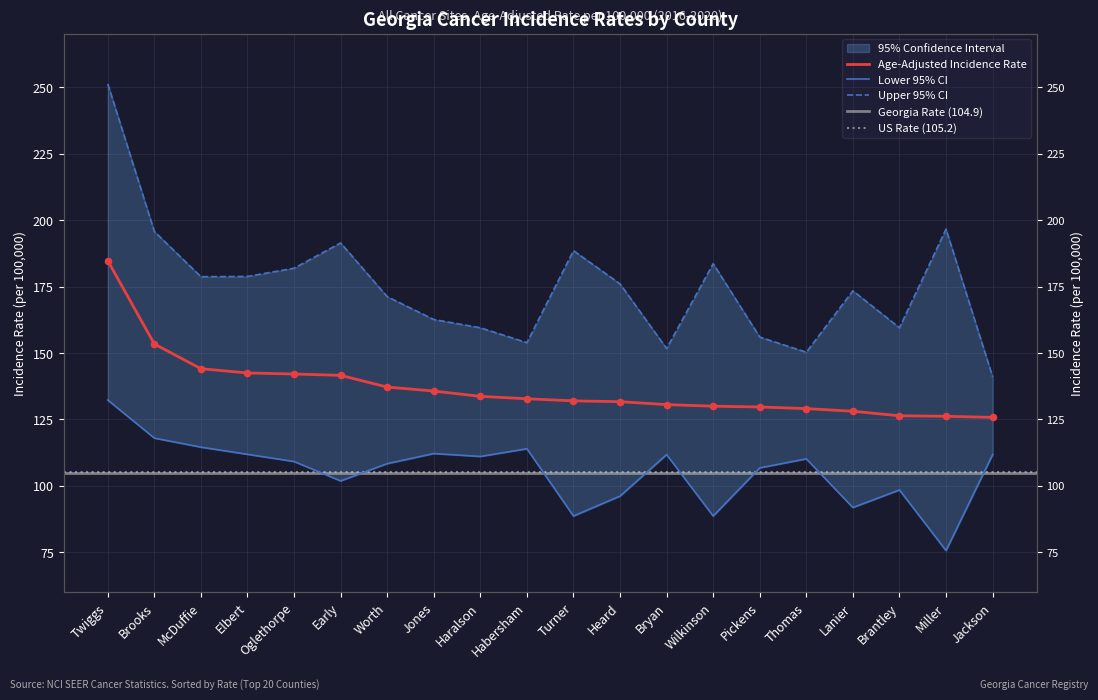

At how many categories does at least one series exceed 248?

1